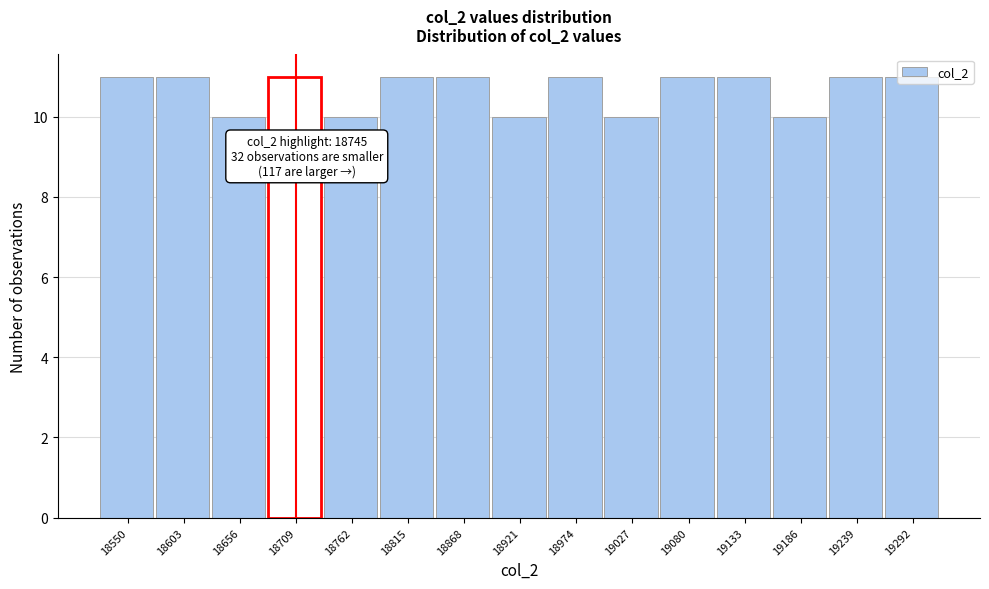

What is the average value?

11